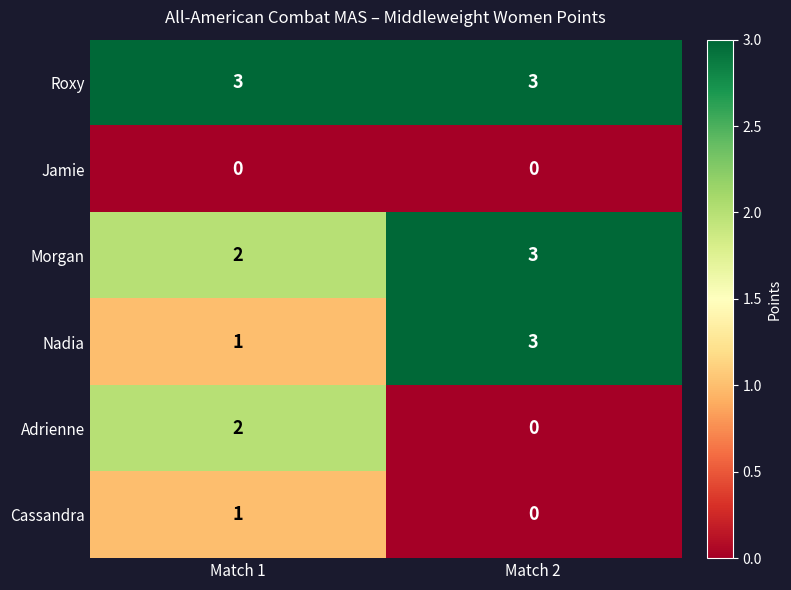

True or false: Morgan has a value of 3 at Match 2.

True